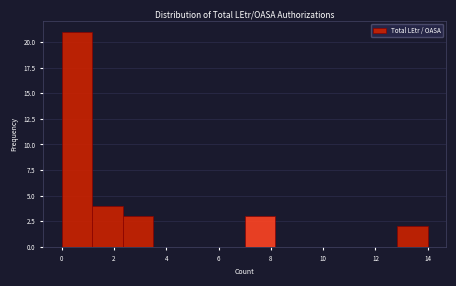

Over which range of the x-axis is the bar tallest?

0.0 to 1.2